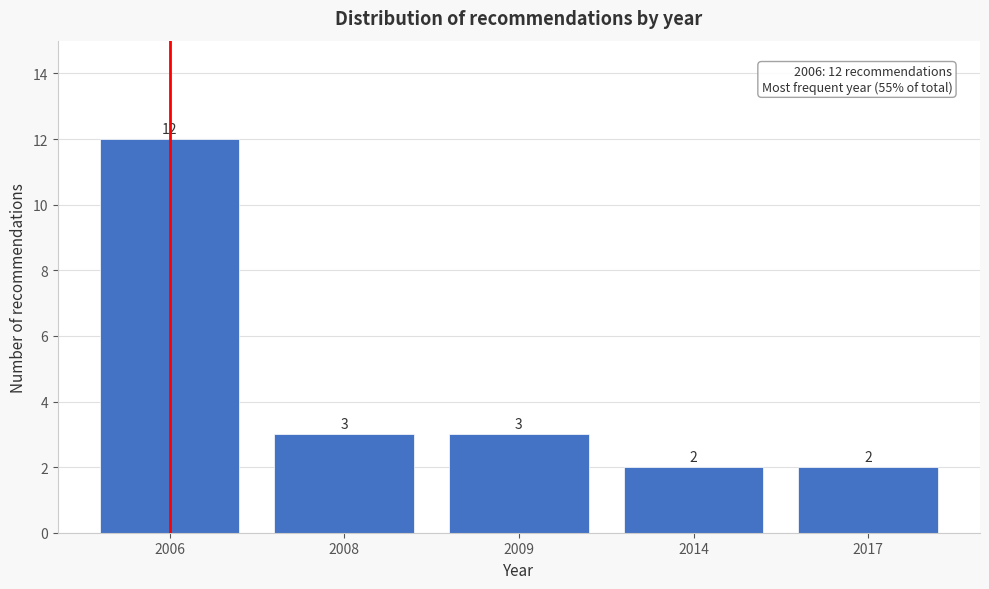

Reading right to left, transcribe all the data shown in this chart.

2017=2	2014=2	2009=3	2008=3	2006=12